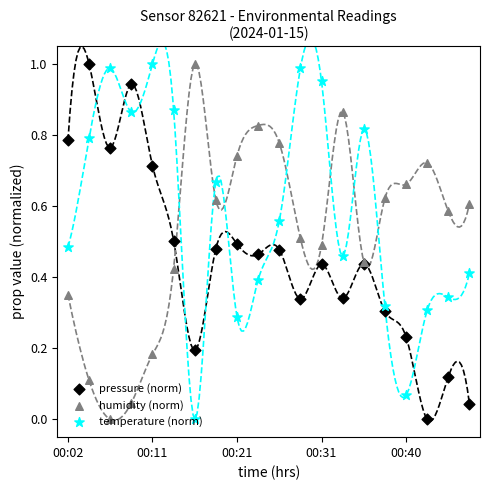

Is the value of temperature (norm) at 9 greater than the value of humidity (norm) at 12?

No